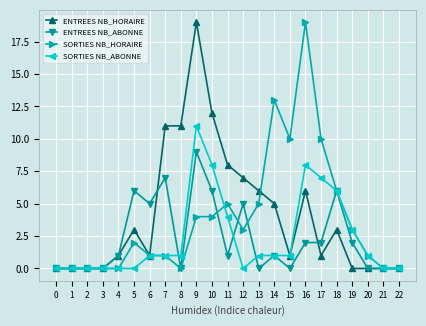

Between 7 and 16, which series saw the biggest shift?

SORTIES NB_HORAIRE